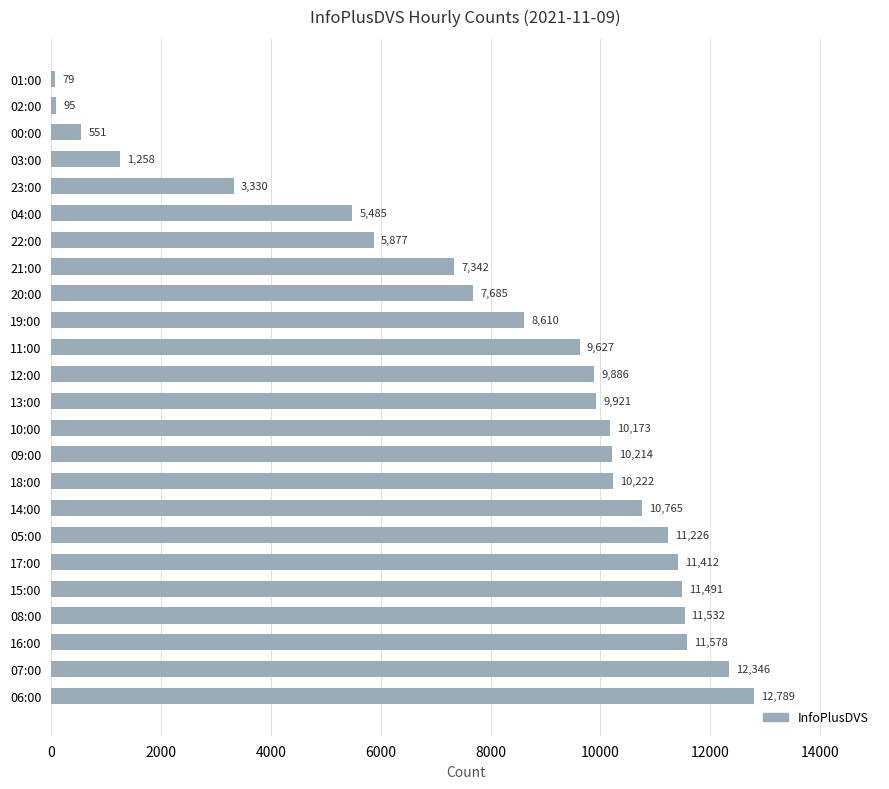

How many categories are shown in the chart?

24